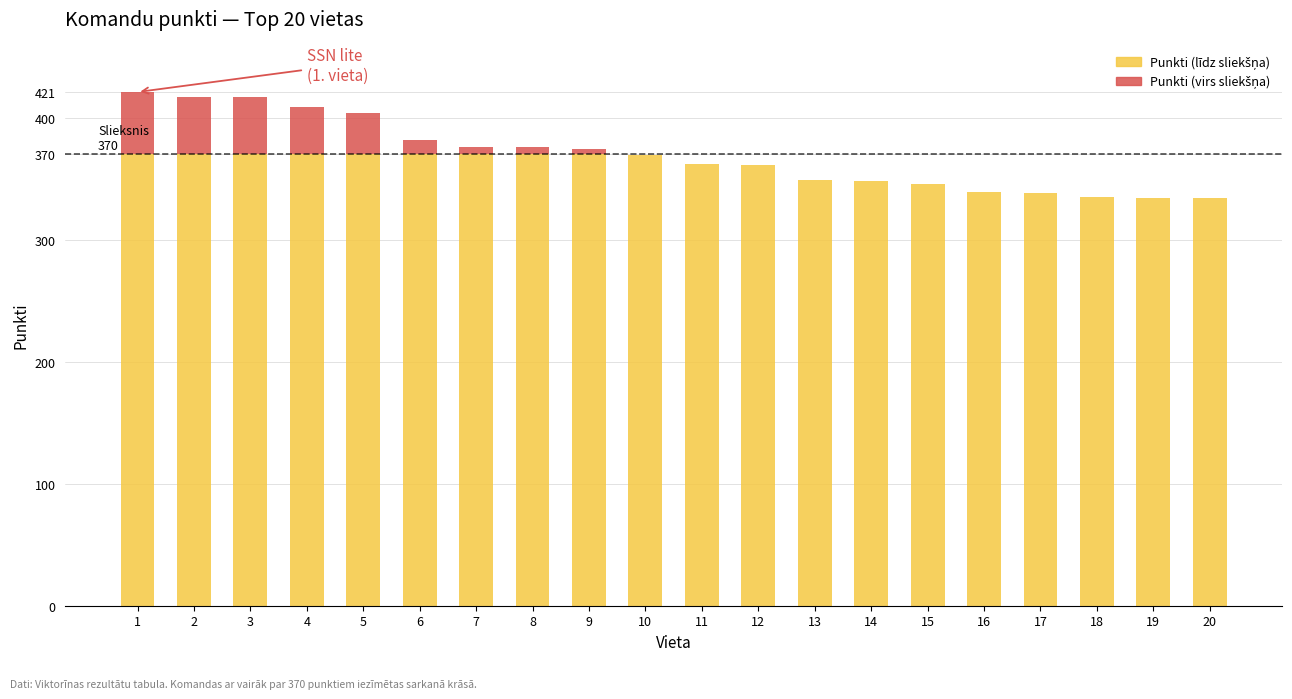

How many data points does each series have?

20